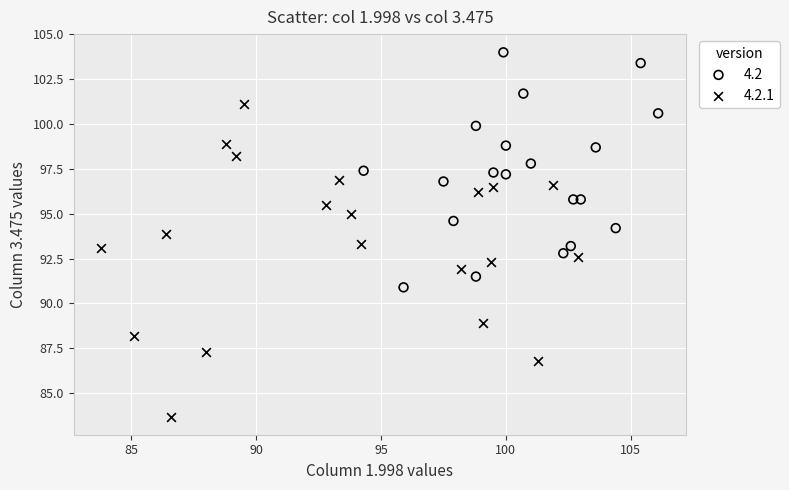

Which series reaches the minimum Y coordinate?

4.2.1